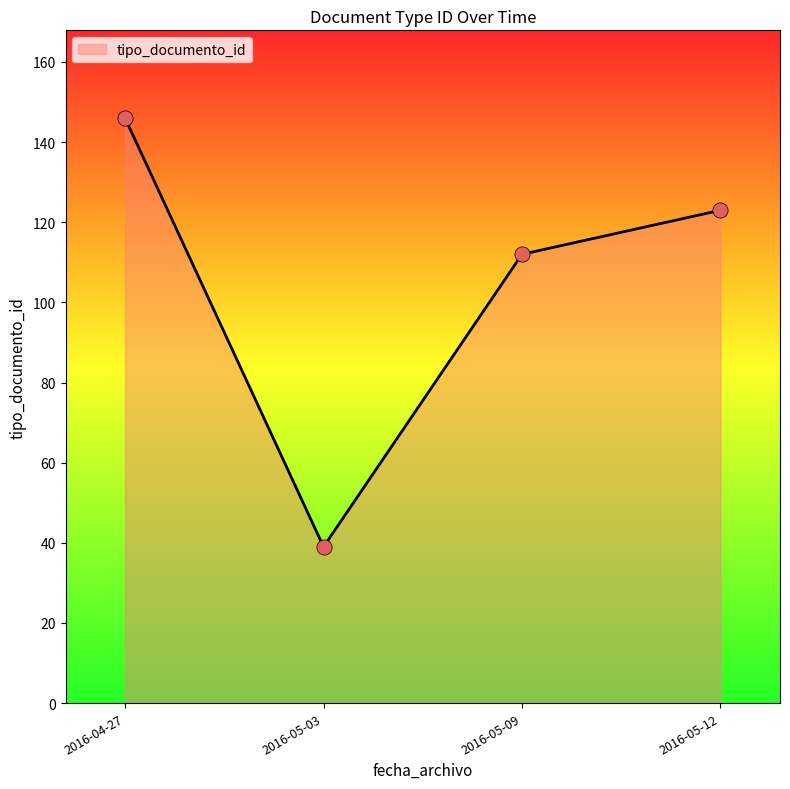

Approximately how many times larger is the value at 2016-05-09 compared to 2016-05-03?

2.9